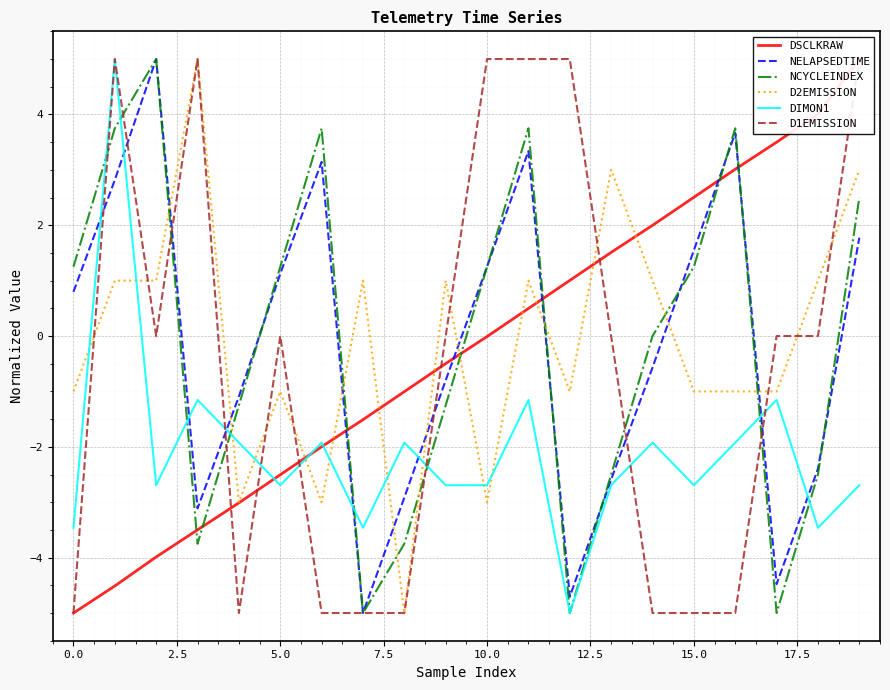

How many times do NCYCLEINDEX and D2EMISSION cross each other?

9